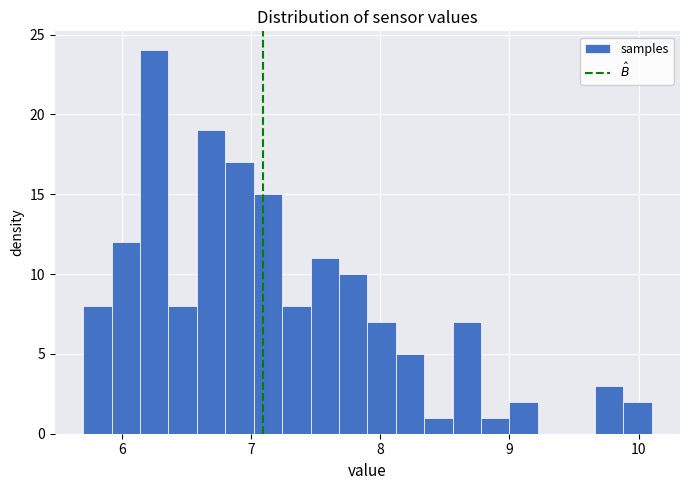

Around what value on the x-axis is the tallest bar? Give the approximate position of its centre, as read against the axis.

6.3